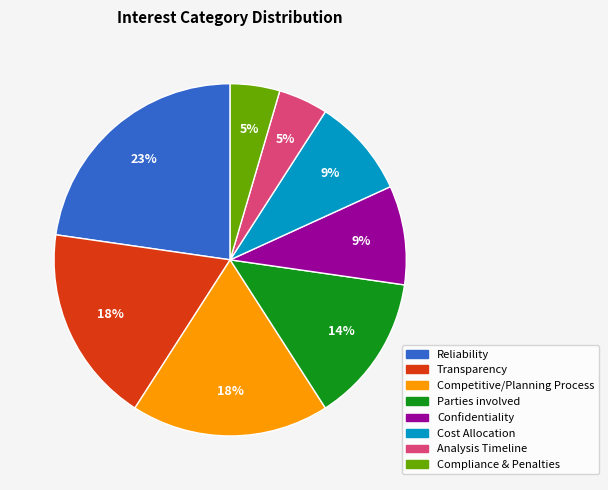

Between Transparency and Cost Allocation, which is larger?

Transparency